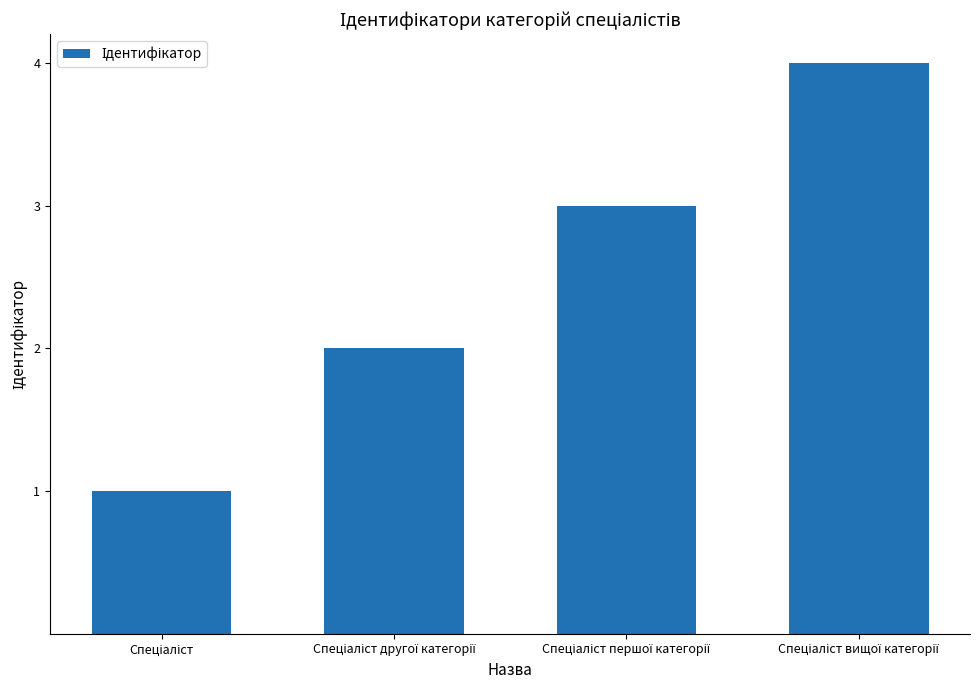

What is the maximum value shown in the chart?

4